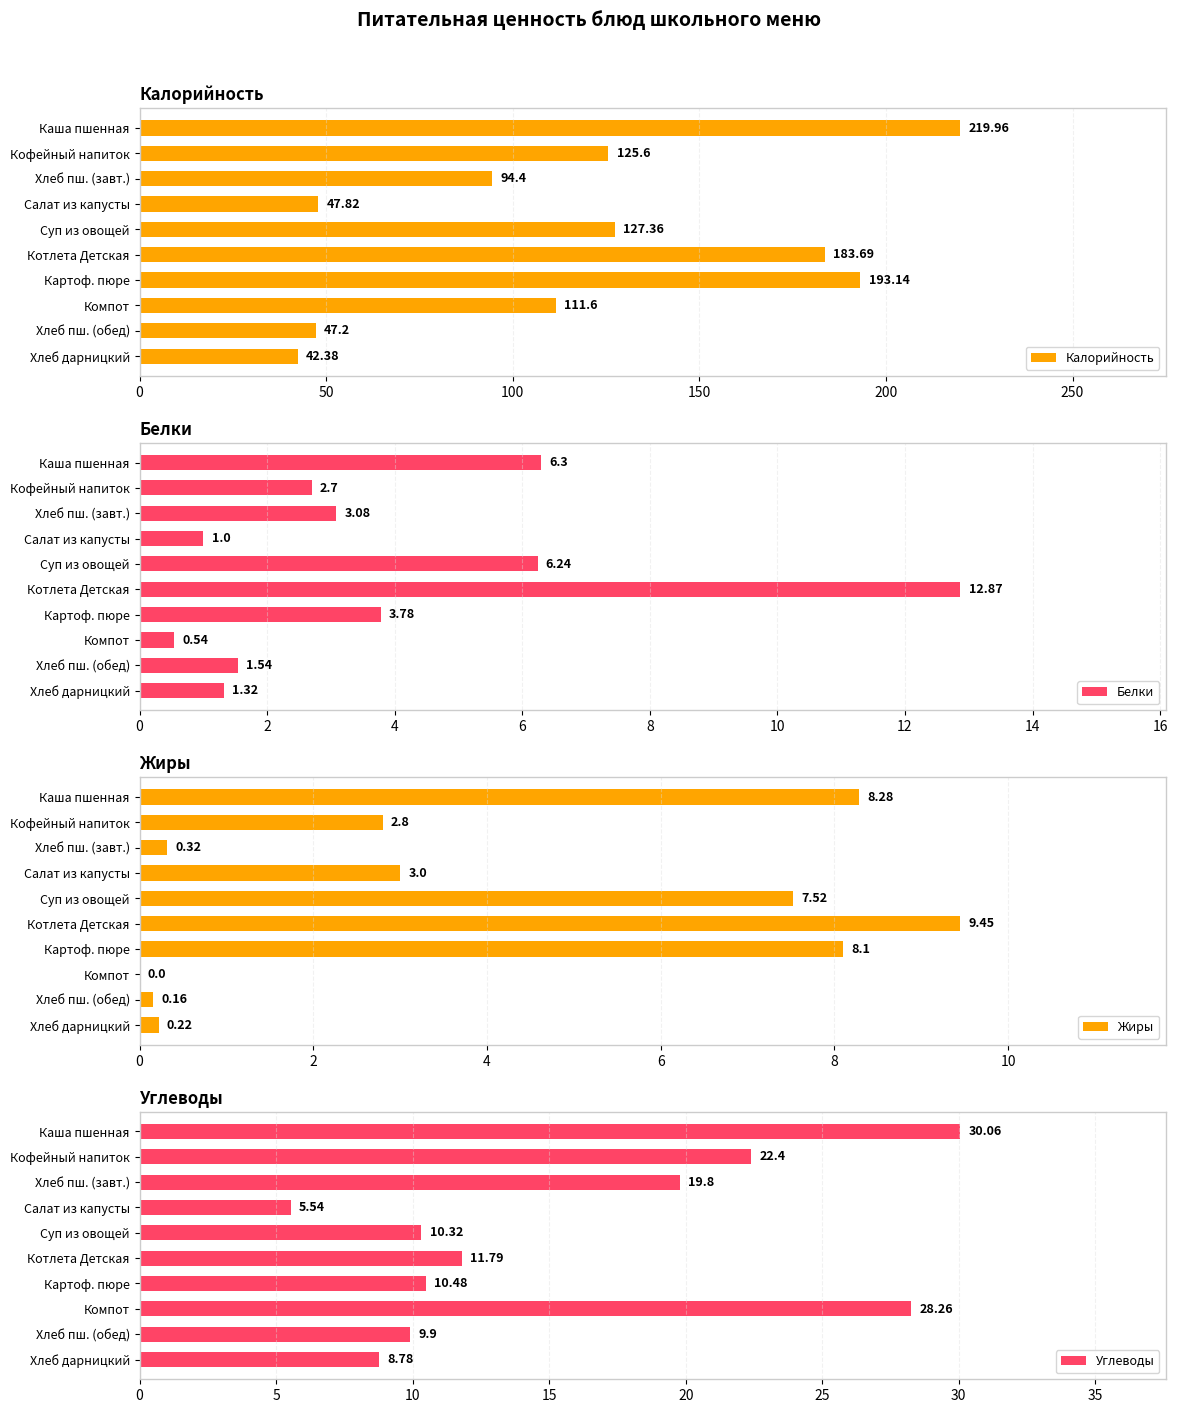

What is the average value of the Калорийность series?

119.3